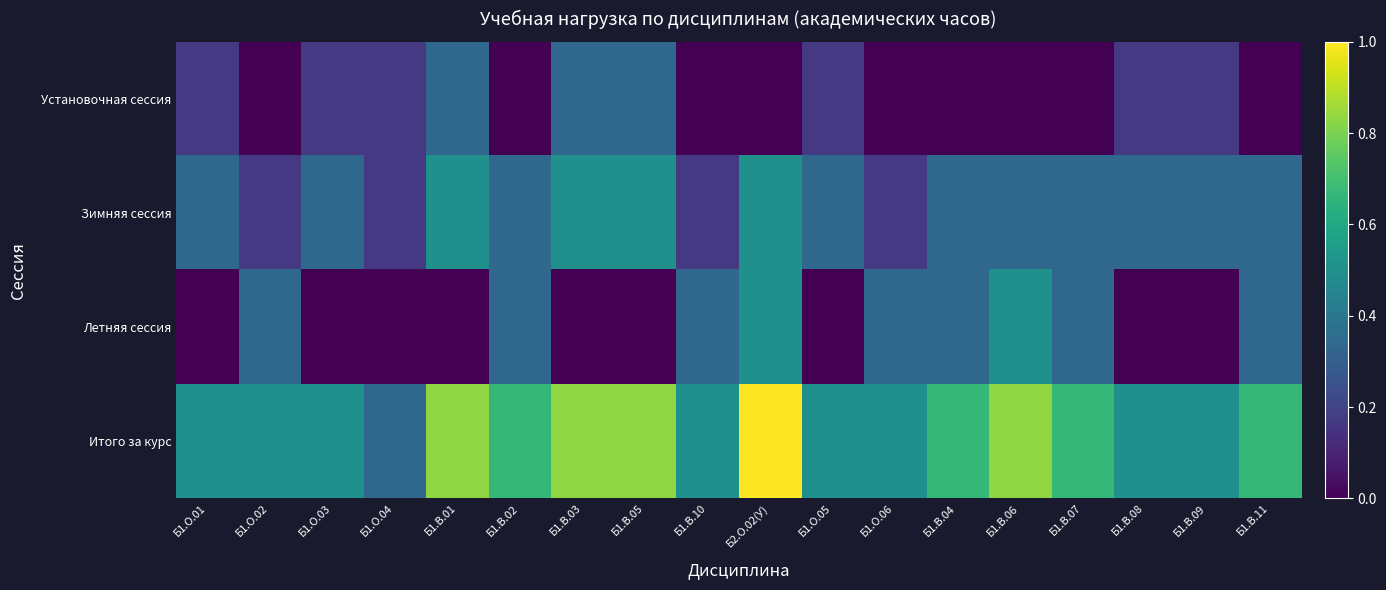

Reading right to left, extract all data points from this chart.

Установочная сессия: Б1.В.11=0.0	Б1.В.09=0.2	Б1.В.08=0.2	Б1.В.07=0.0	Б1.В.06=0.0	Б1.В.04=0.0	Б1.О.06=0.0	Б1.О.05=0.2	Б2.О.02(У)=0.0	Б1.В.10=0.0	Б1.В.05=0.3	Б1.В.03=0.3	Б1.В.02=0.0	Б1.В.01=0.3	Б1.О.04=0.2	Б1.О.03=0.2	Б1.О.02=0.0	Б1.О.01=0.2
Зимняя сессия: Б1.В.11=0.3	Б1.В.09=0.3	Б1.В.08=0.3	Б1.В.07=0.3	Б1.В.06=0.3	Б1.В.04=0.3	Б1.О.06=0.2	Б1.О.05=0.3	Б2.О.02(У)=0.5	Б1.В.10=0.2	Б1.В.05=0.5	Б1.В.03=0.5	Б1.В.02=0.3	Б1.В.01=0.5	Б1.О.04=0.2	Б1.О.03=0.3	Б1.О.02=0.2	Б1.О.01=0.3
Летняя сессия: Б1.В.11=0.3	Б1.В.09=0.0	Б1.В.08=0.0	Б1.В.07=0.3	Б1.В.06=0.5	Б1.В.04=0.3	Б1.О.06=0.3	Б1.О.05=0.0	Б2.О.02(У)=0.5	Б1.В.10=0.3	Б1.В.05=0.0	Б1.В.03=0.0	Б1.В.02=0.3	Б1.В.01=0.0	Б1.О.04=0.0	Б1.О.03=0.0	Б1.О.02=0.3	Б1.О.01=0.0
Итого за курс: Б1.В.11=0.7	Б1.В.09=0.5	Б1.В.08=0.5	Б1.В.07=0.7	Б1.В.06=0.8	Б1.В.04=0.7	Б1.О.06=0.5	Б1.О.05=0.5	Б2.О.02(У)=1.0	Б1.В.10=0.5	Б1.В.05=0.8	Б1.В.03=0.8	Б1.В.02=0.7	Б1.В.01=0.8	Б1.О.04=0.3	Б1.О.03=0.5	Б1.О.02=0.5	Б1.О.01=0.5